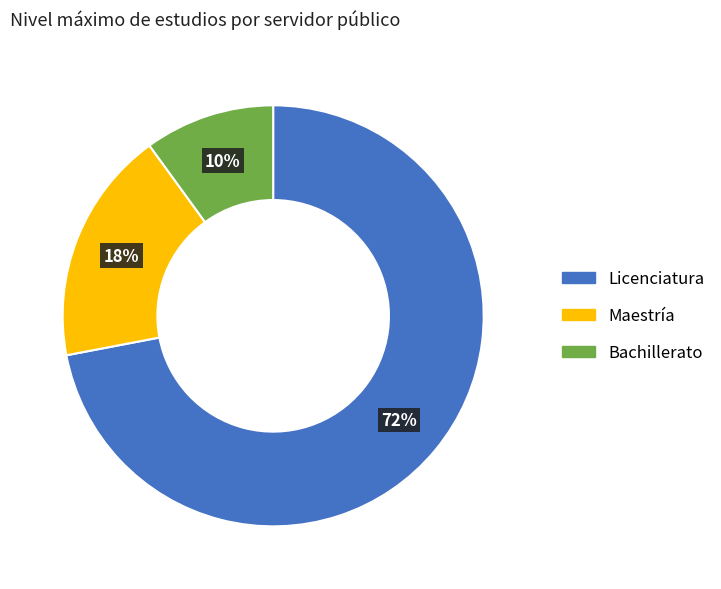

Is it true that Maestría is 23% of the pie?

False